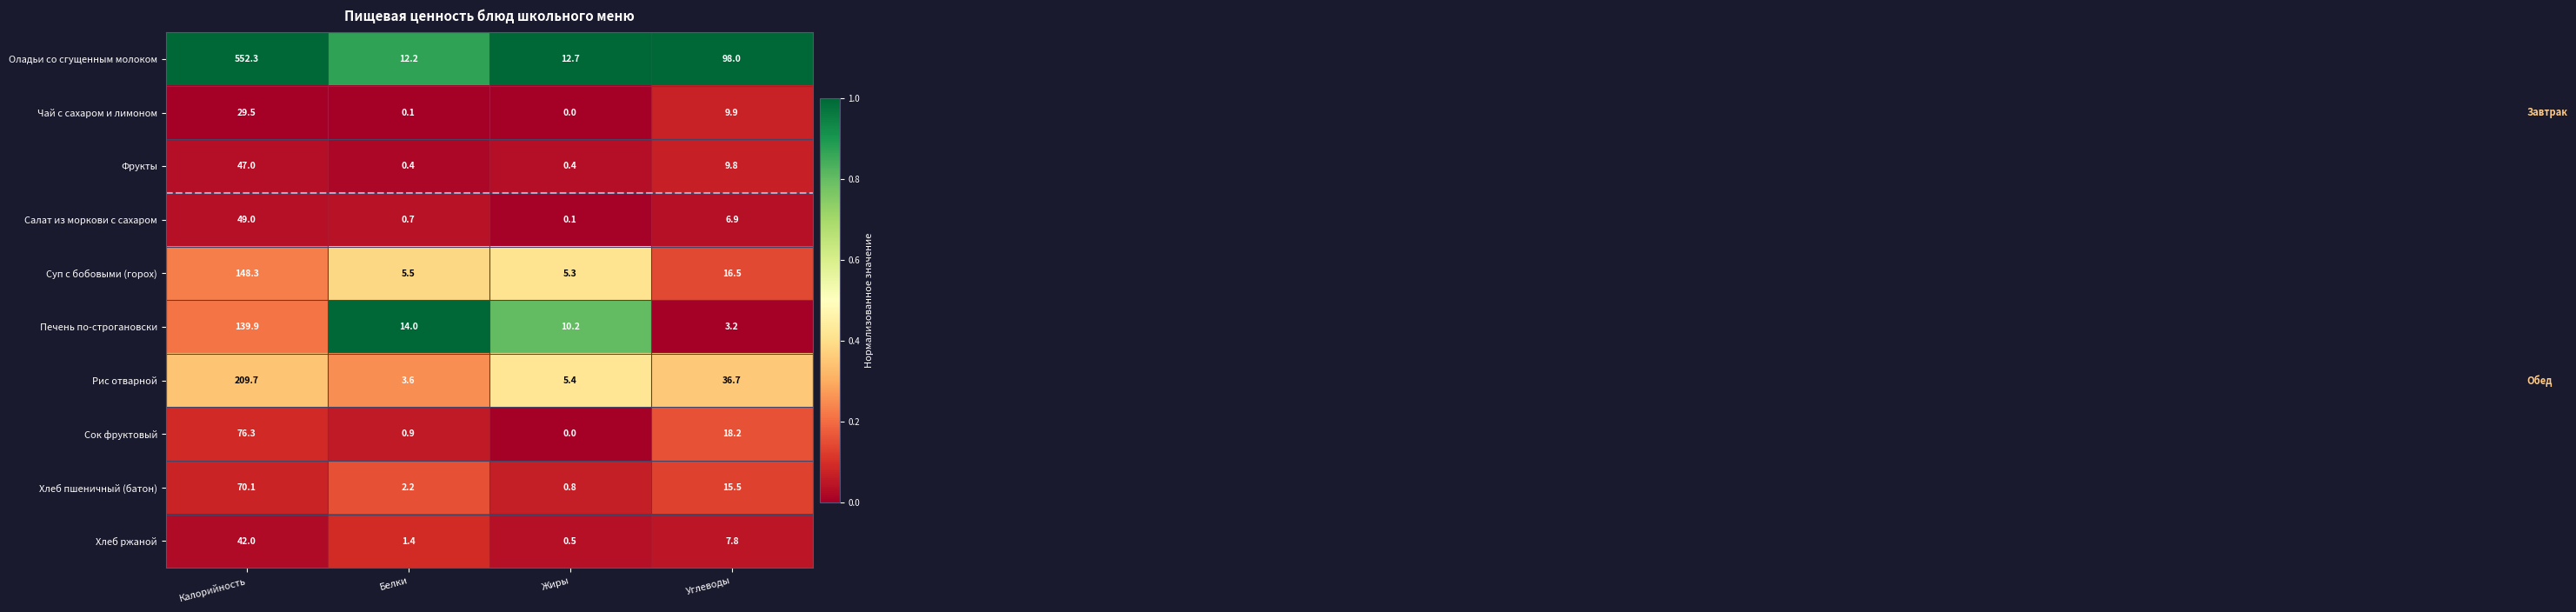

How many categories are shown in the chart?

4